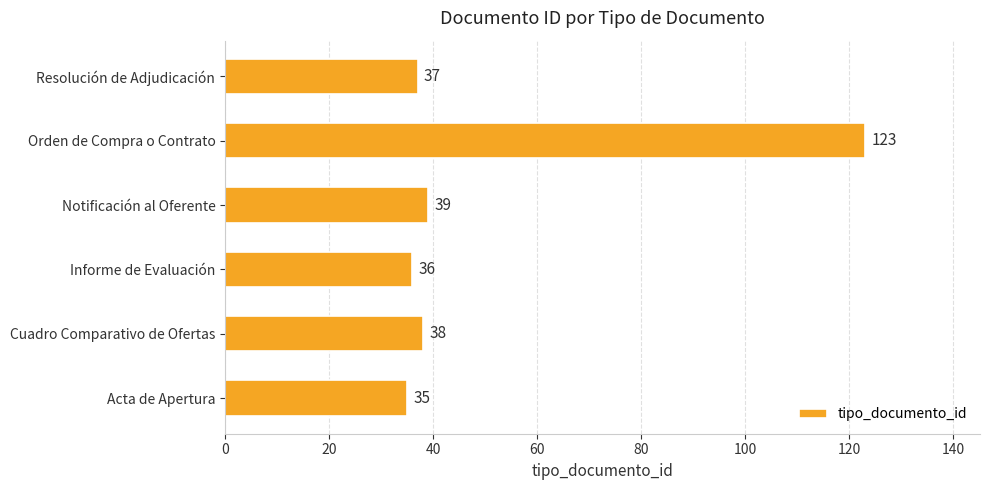

What is the change in value from Acta de Apertura to Cuadro Comparativo de Ofertas?

+3